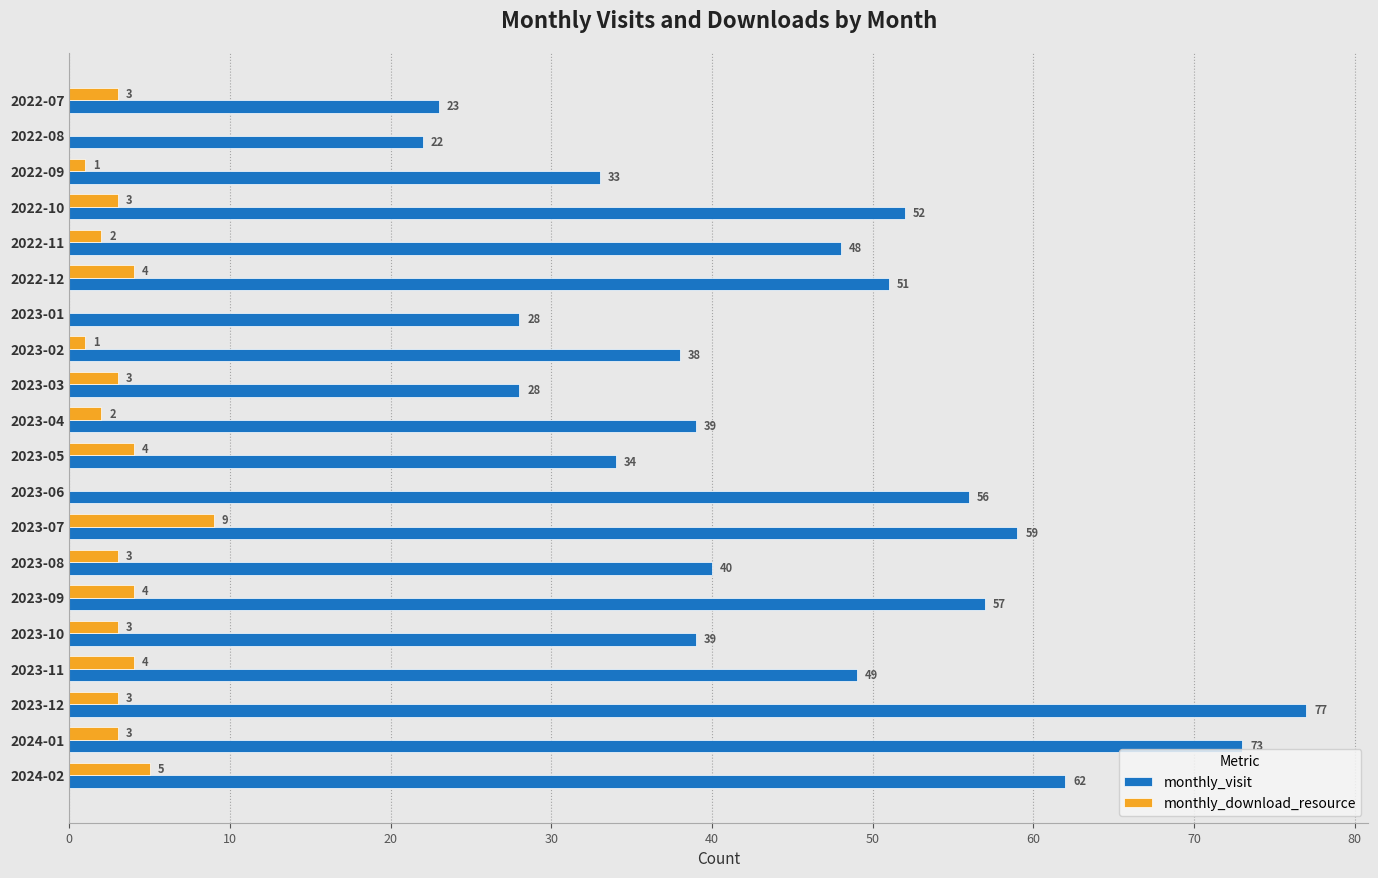

How many series are shown in this chart?

2